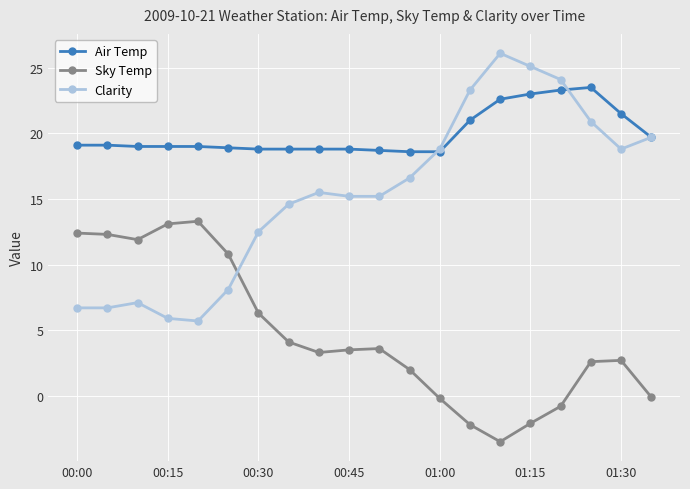

In Sky Temp, how many points are lower than both neighbors (excluding endpoints)?

3